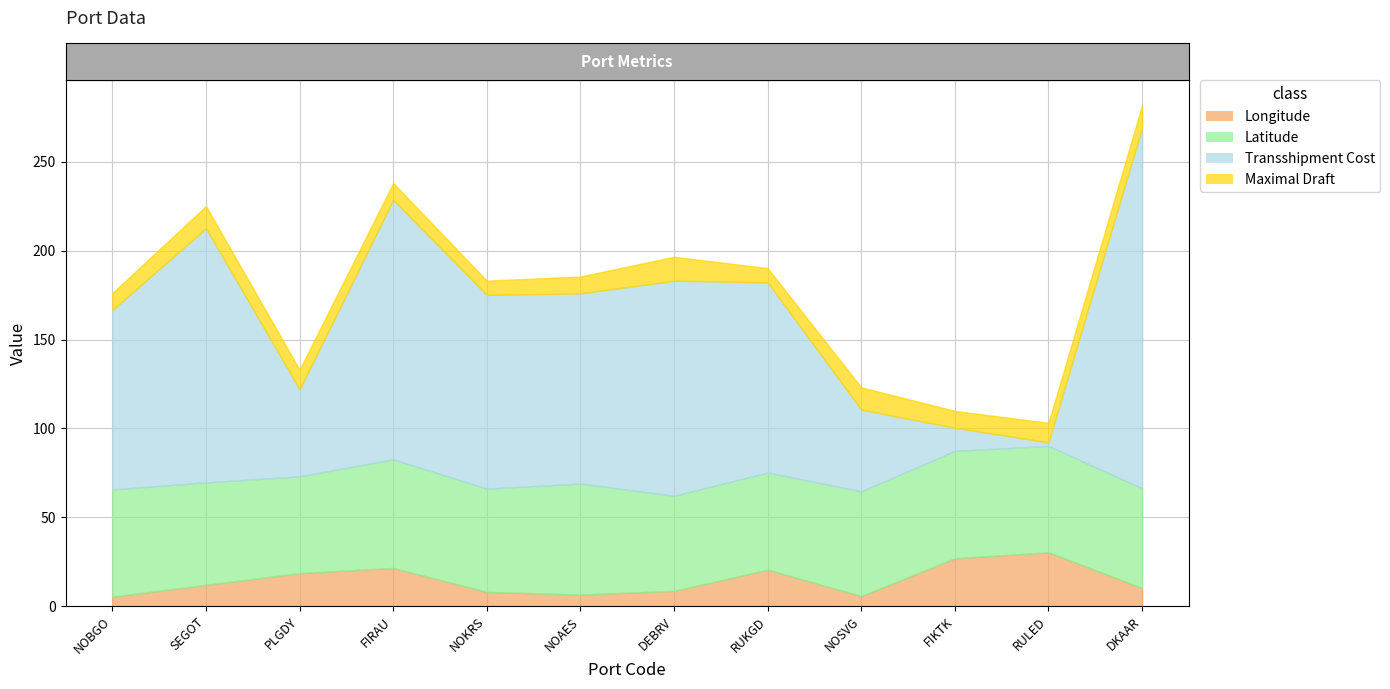

What is the difference between the Latitude values at PLGDY and RUKGD?

0.2